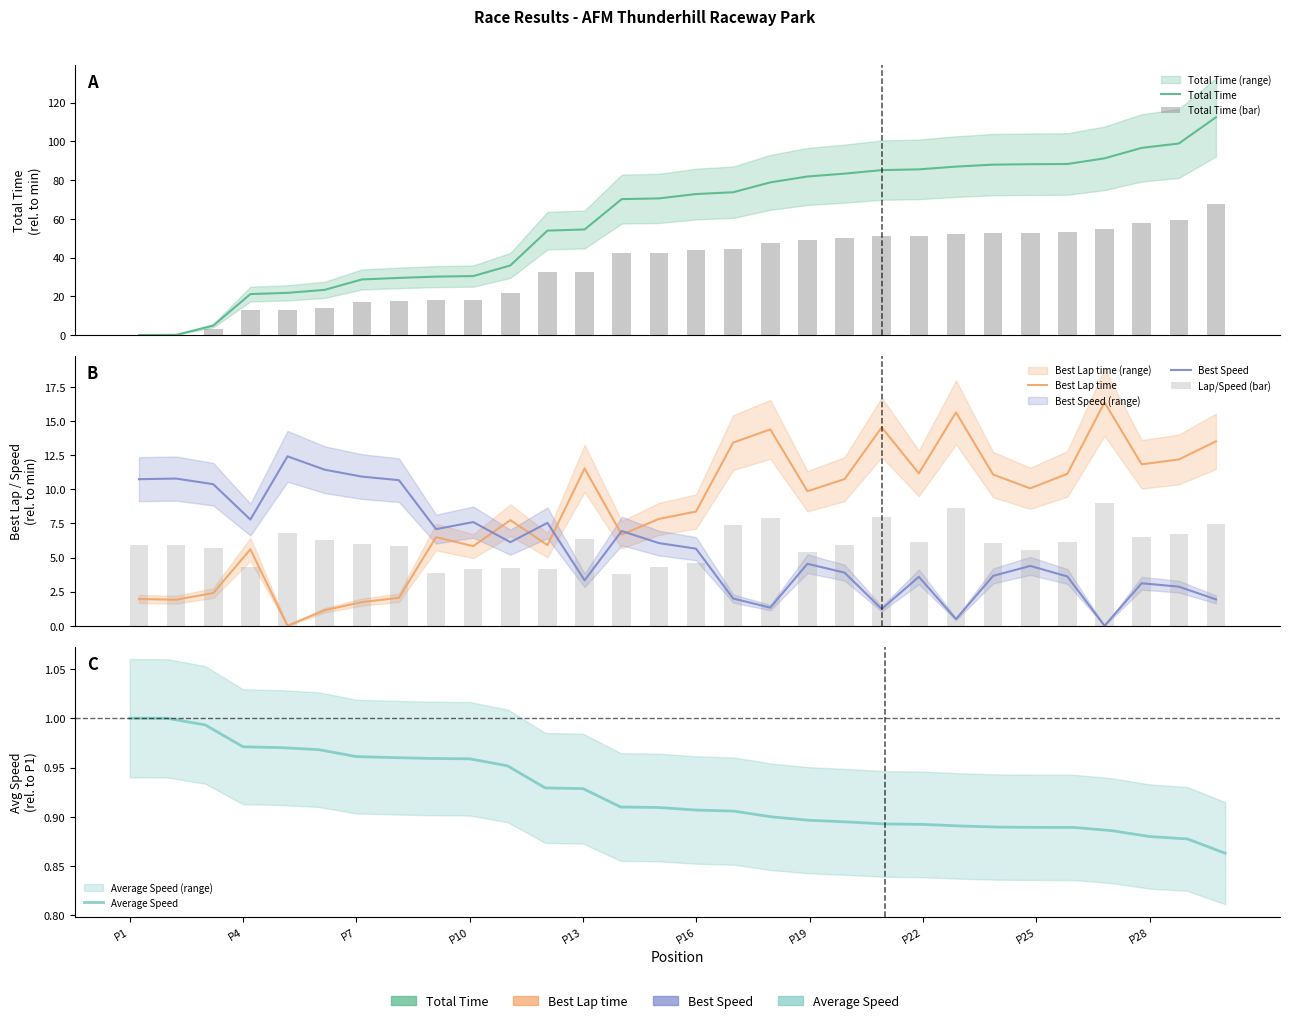

How many groups of bars are there?

30